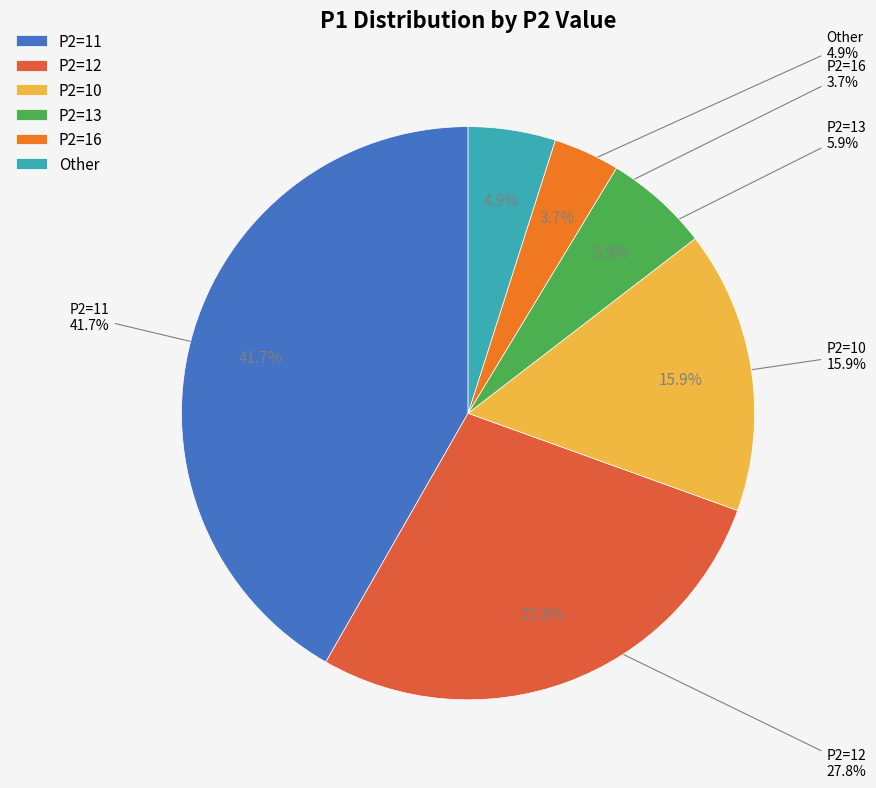

Does 15 represent more than half of the total?

No